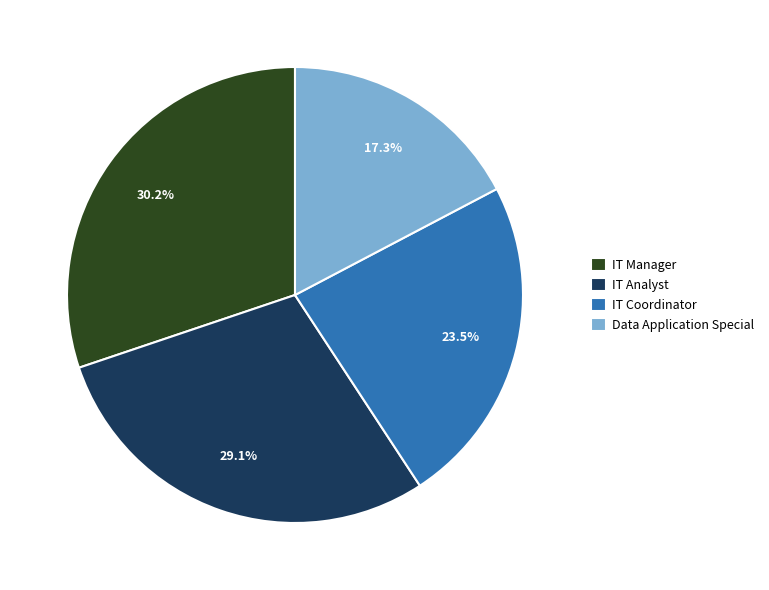

True or false: IT Analyst accounts for 29% of the total.

True